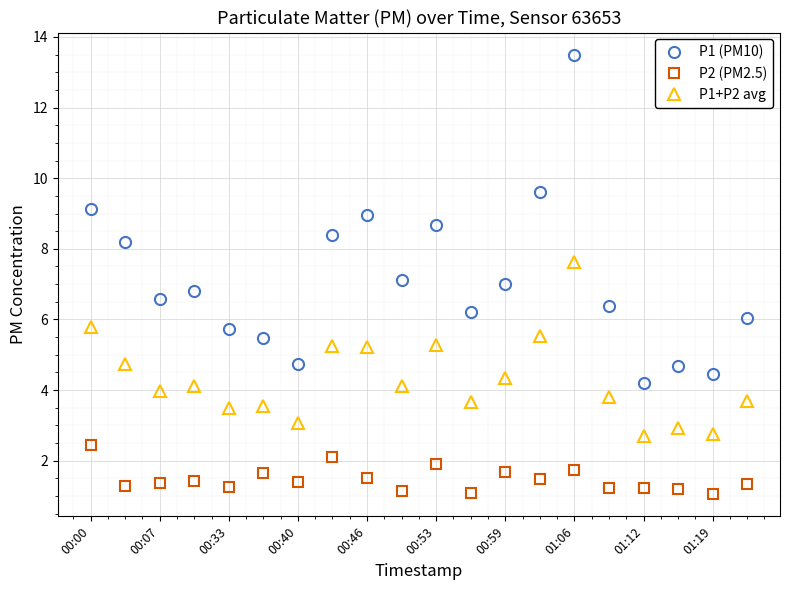

Rank the series by their maximum value, from highest to lowest.

P1 (PM10), P1+P2 avg, P2 (PM2.5)